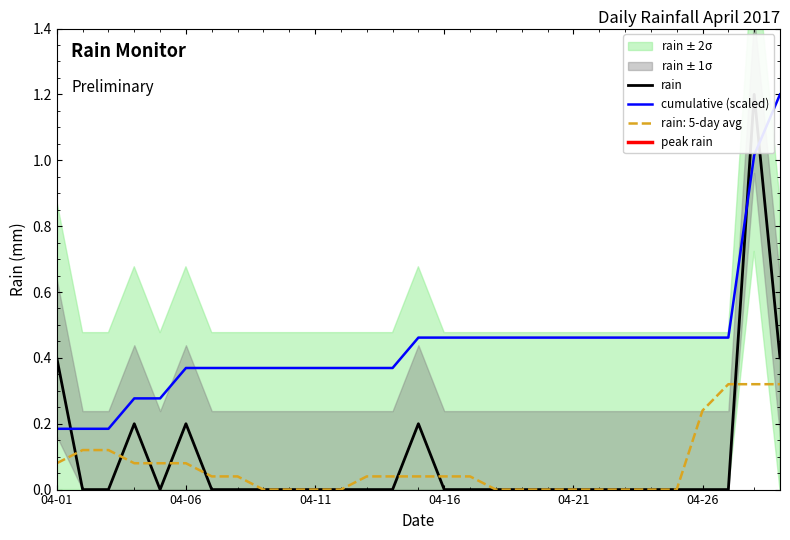

Which series has the largest total across all categories?

cumulative (scaled)